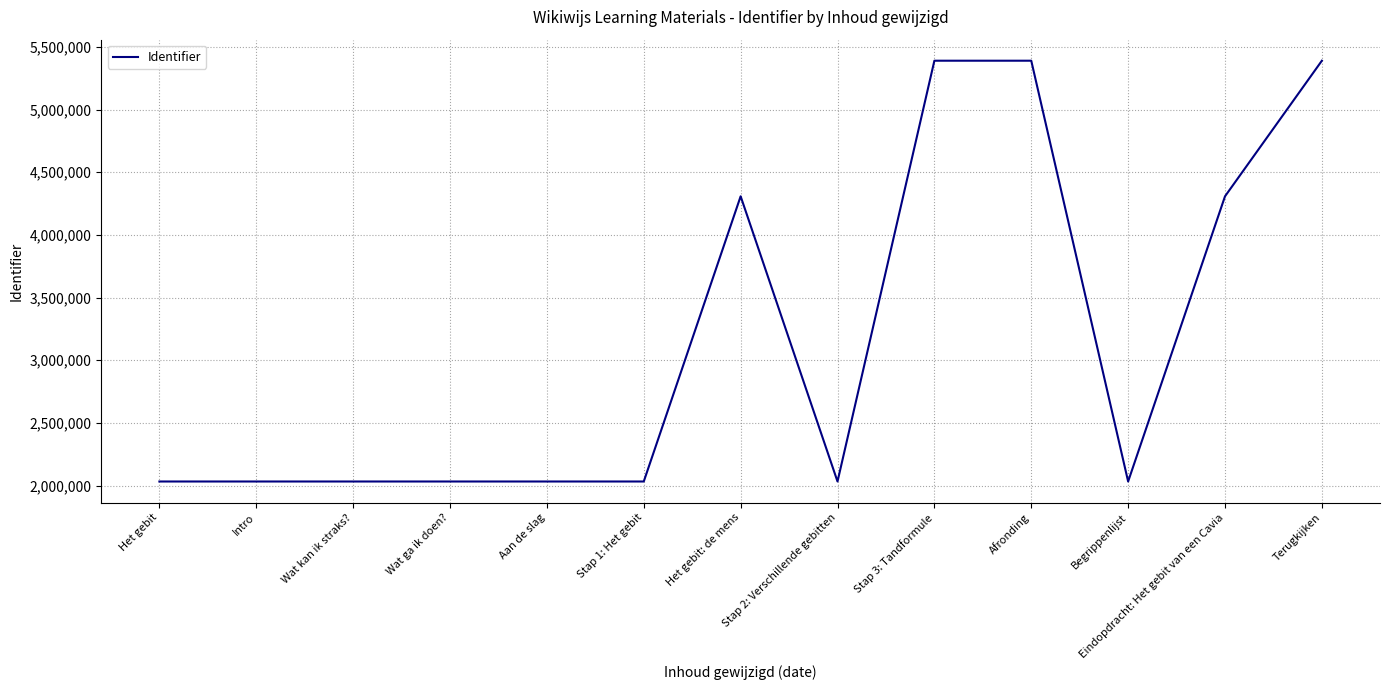

Read the value at Eindopdracht: Het gebit van een Cavia.

4307406